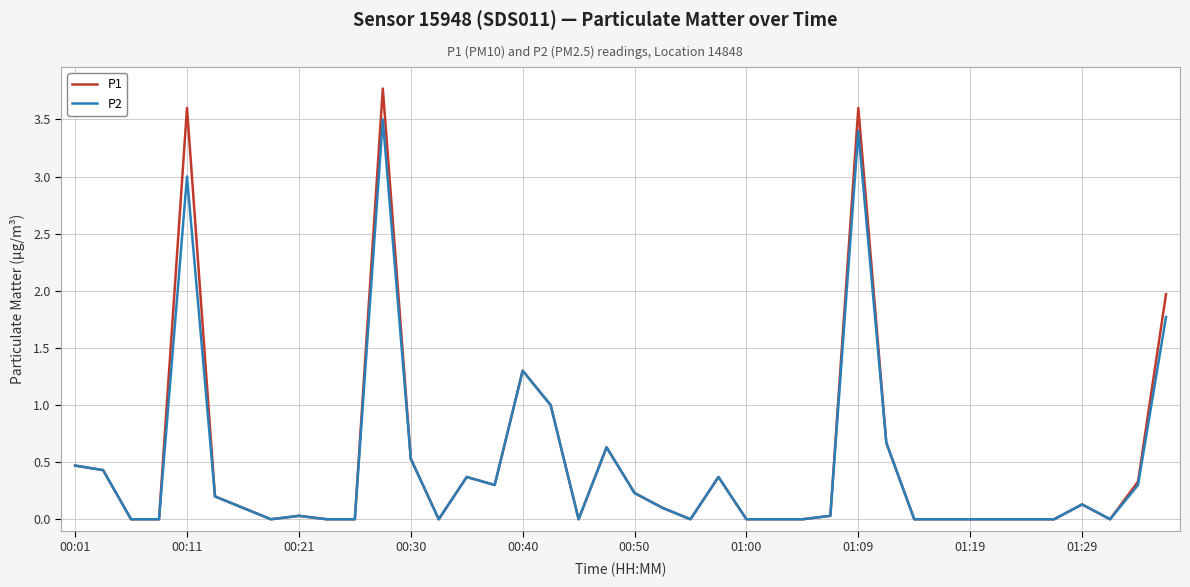

What is the maximum value shown in the chart?

3.8